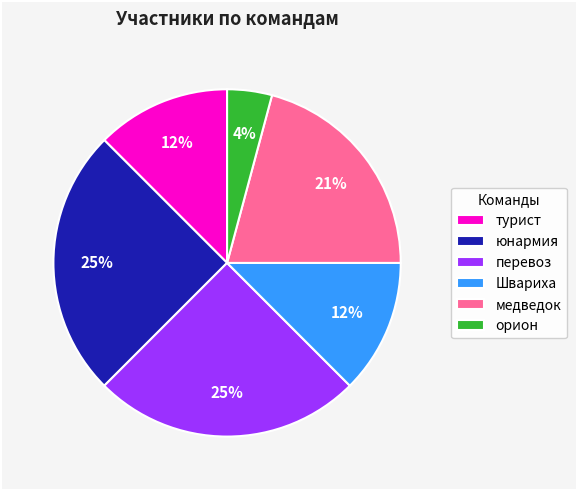

To the nearest percent, what percentage of the pie is медведок?

21%